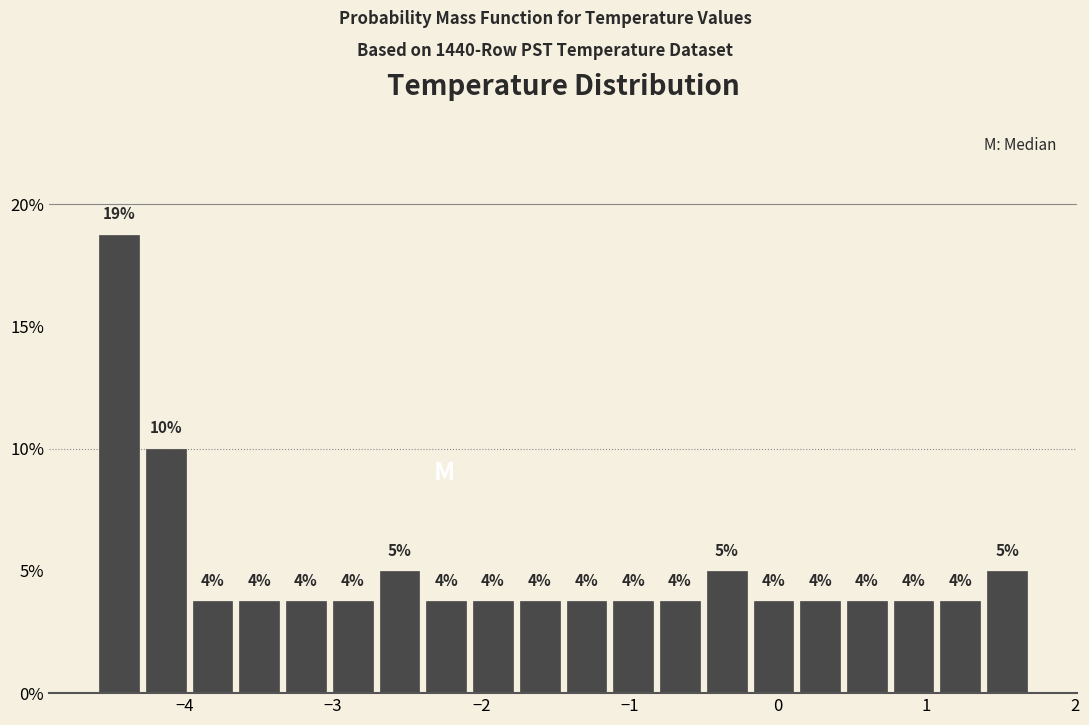

Around what value on the x-axis is the tallest bar? Give the approximate position of its centre, as read against the axis.

-4.4